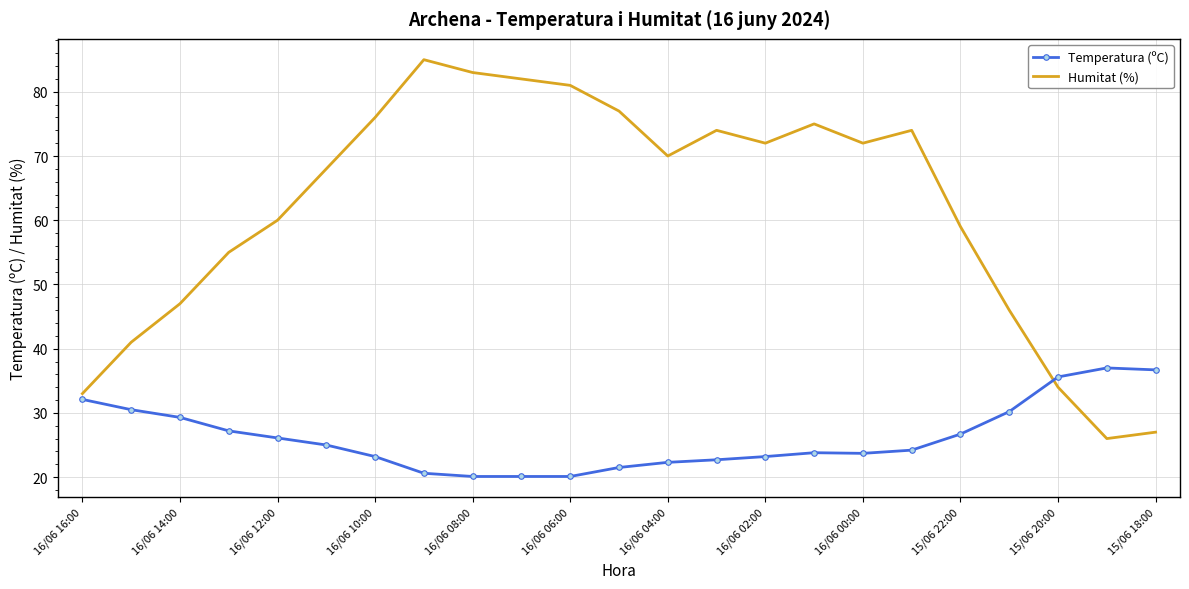

True or false: Temperatura (ºC) and Humitat (%) cross at least once.

True